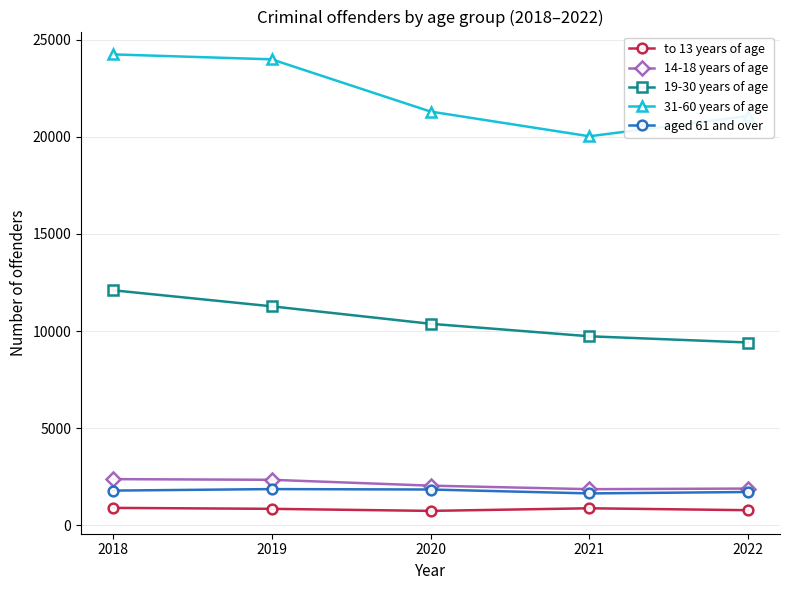

The value of aged 61 and over at 2020 is 1851. True or false?

True